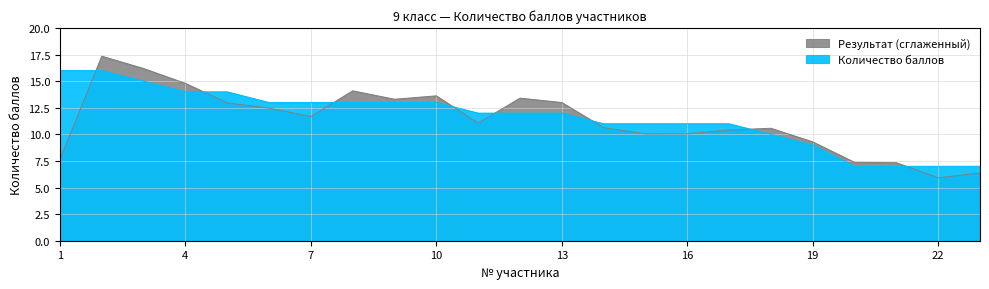

How many data points are less than 12?

10